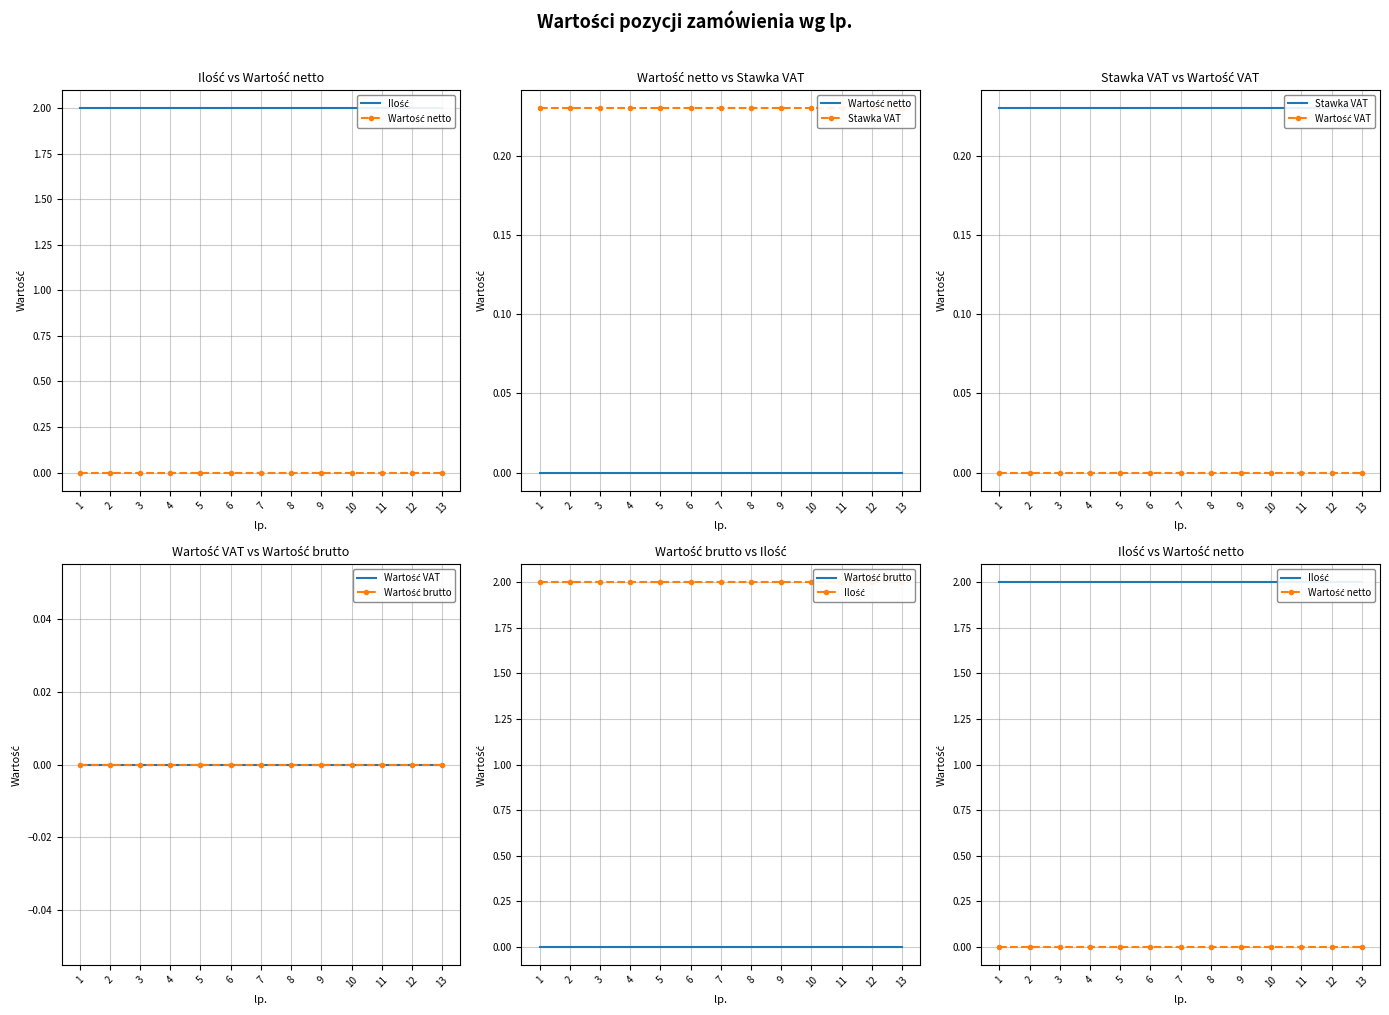

Between 9 and 4, which is larger?

9